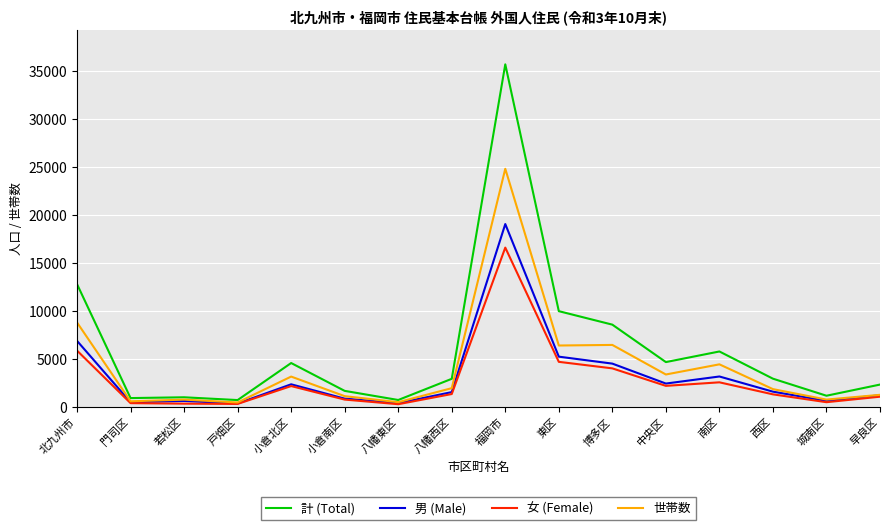

Rank the series by their maximum value, from lowest to highest.

女 (Female), 男 (Male), 世帯数, 計 (Total)